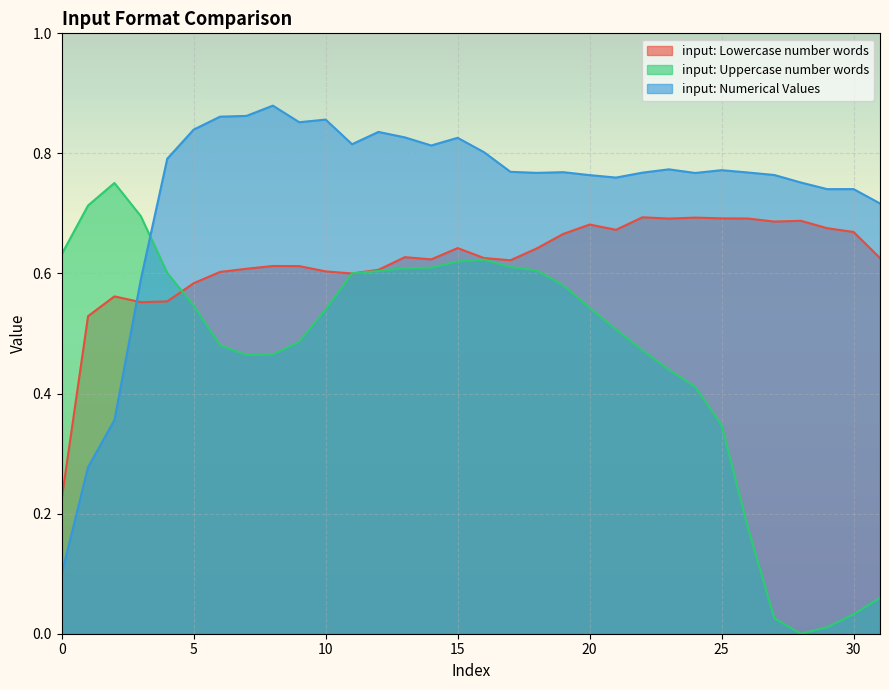

Rank the series by their average value, from highest to lowest.

input: Numerical Values, input: Lowercase number words, input: Uppercase number words